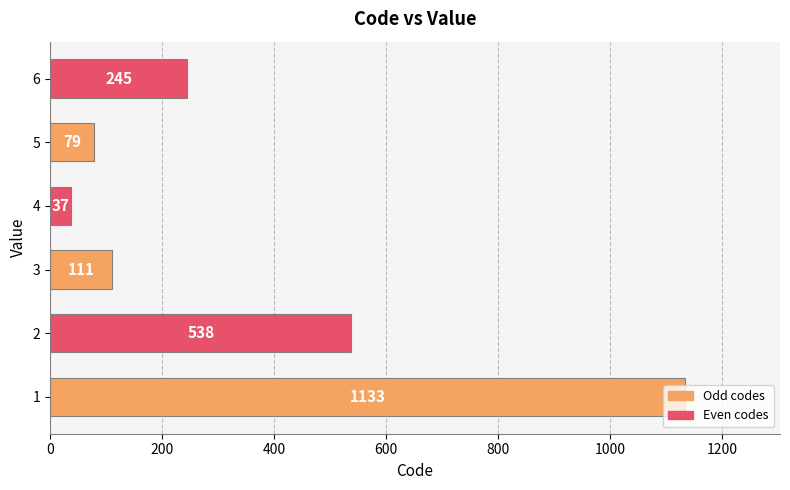

Where is the data nearest to the value 585?

2